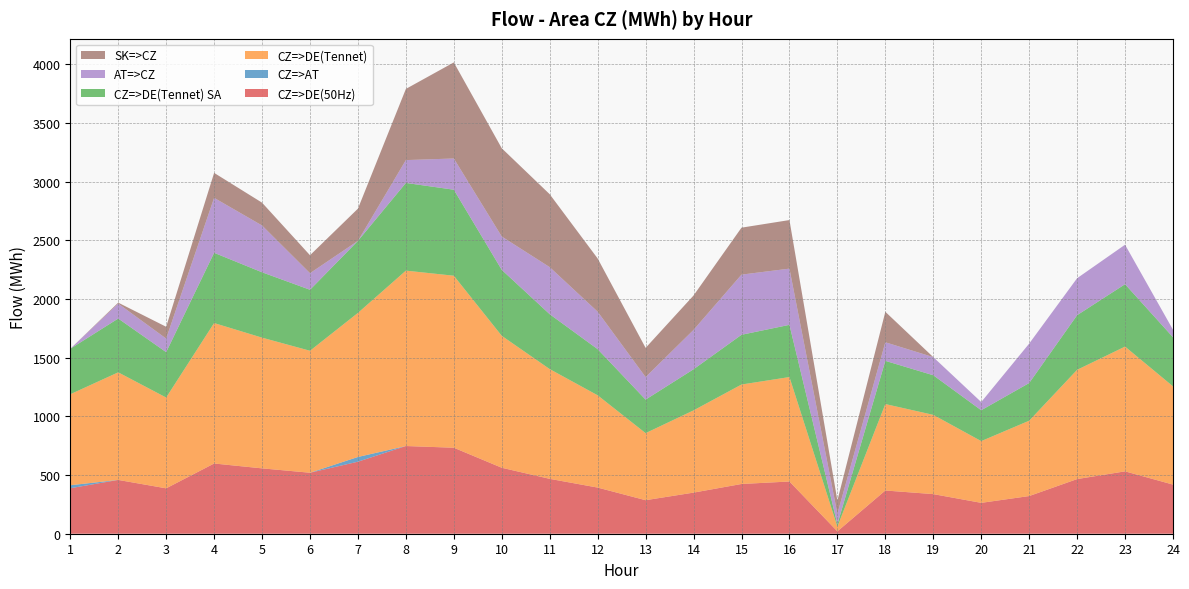

Reading left to right, extract all data points from this chart.

CZ=>DE(50Hz): 1=387.6	2=458.4	3=386.8	4=598.4	5=556.9	6=519.7	7=613.8	8=747.3	9=732.8	10=562.1	11=467.6	12=393.2	13=285.7	14=350.3	15=423.8	16=445.0	17=20.2	18=368.3	19=337.6	20=263.1	21=321.0	22=465.6	23=531.5	24=418.6
CZ=>AT: 1=25.5	2=0.0	3=0.0	4=0.0	5=0.0	6=0.0	7=40.2	8=0.0	9=0.0	10=0.0	11=0.0	12=0.0	13=0.0	14=0.0	15=0.0	16=0.0	17=0.0	18=0.0	19=0.0	20=0.0	21=0.0	22=0.0	23=0.0	24=0.0
CZ=>DE(Tennet): 1=775.2	2=916.8	3=773.6	4=1196.9	5=1113.9	6=1039.4	7=1227.7	8=1494.6	9=1465.7	10=1124.1	11=935.2	12=786.3	13=571.4	14=700.7	15=847.6	16=890.0	17=40.3	18=736.6	19=675.2	20=526.1	21=642.0	22=931.1	23=1063.1	24=837.1
CZ=>DE(Tennet) SA: 1=387.6	2=458.4	3=386.8	4=598.5	5=557.0	6=519.7	7=613.9	8=747.3	9=732.9	10=562.0	11=467.6	12=393.1	13=285.7	14=350.4	15=423.8	16=445.0	17=20.1	18=368.3	19=337.6	20=263.0	21=321.0	22=465.5	23=531.6	24=418.5
AT=>CZ: 1=0.0	2=127.4	3=115.7	4=468.3	5=398.7	6=141.1	7=0.0	8=194.6	9=266.0	10=284.0	11=401.1	12=319.2	13=192.0	14=335.4	15=512.6	16=479.0	17=90.1	18=158.3	19=154.4	20=69.9	21=336.0	22=315.0	23=336.5	24=63.8
SK=>CZ: 1=0.0	2=8.0	3=100.6	4=212.8	5=194.5	6=153.2	7=274.5	8=606.6	9=818.8	10=752.2	11=621.4	12=453.5	13=248.9	14=293.3	15=400.2	16=413.8	17=112.0	18=259.7	19=0.0	20=0.0	21=0.0	22=0.0	23=0.0	24=0.0